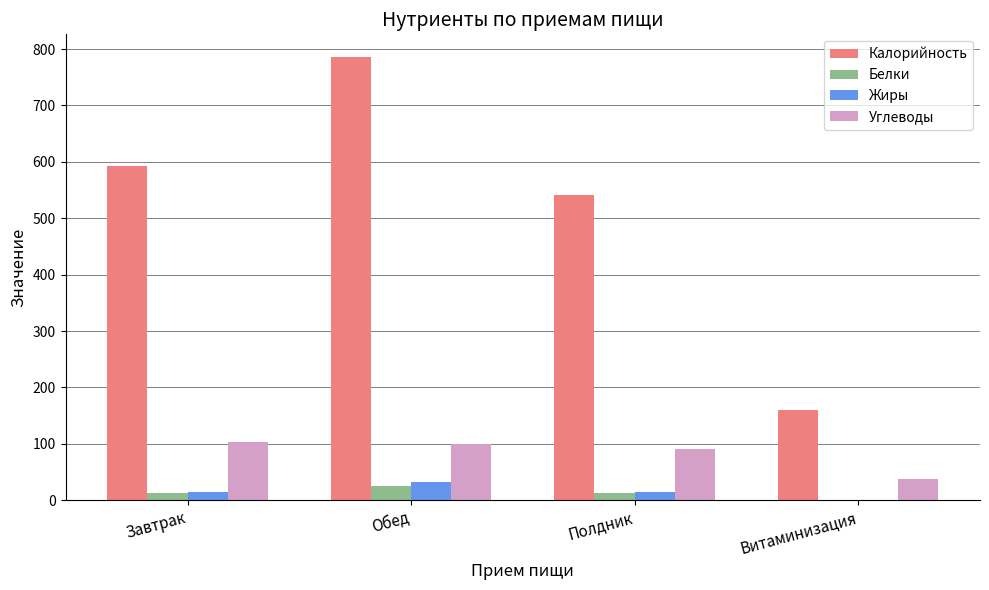

Where does the Жиры series first go above 14?

Обед